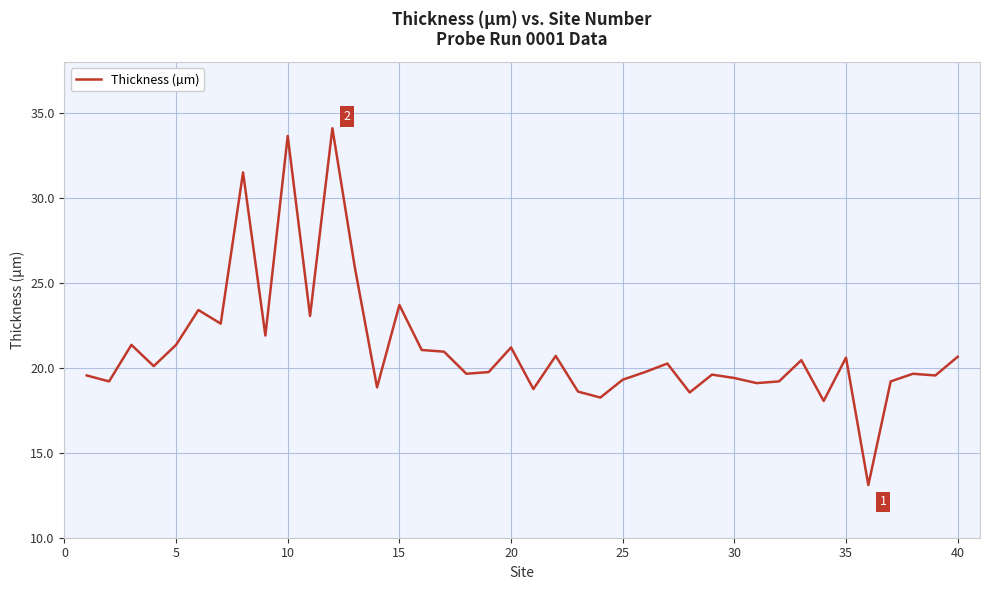

What is the minimum value shown in the chart?

13.1